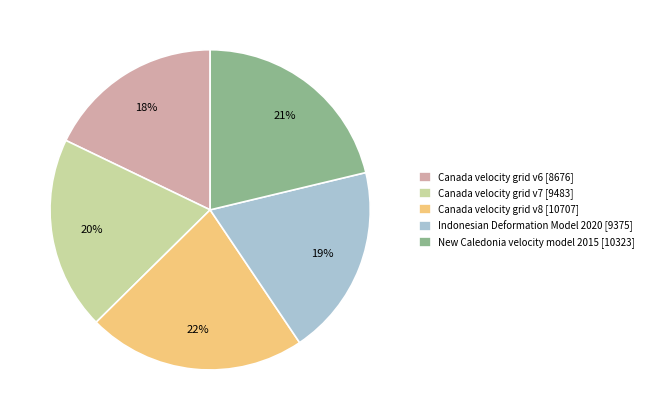

To the nearest percent, what is the difference between the largest and smallest slice percentages?

4%